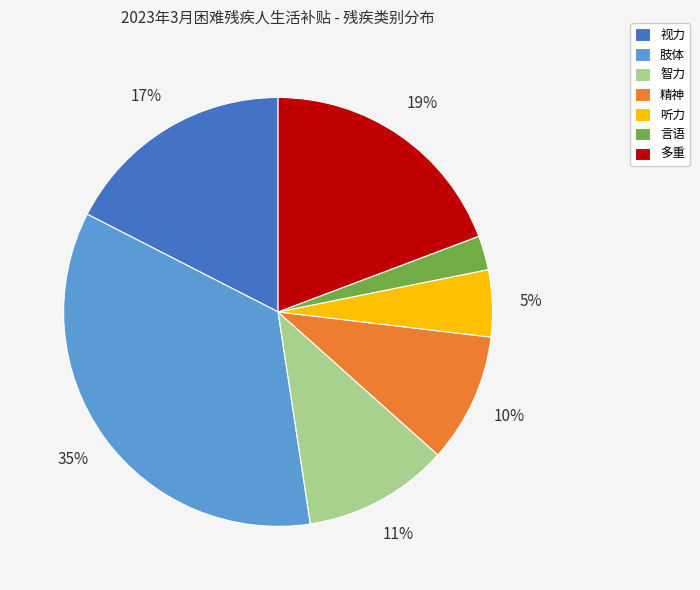

Between 言语 and 视力, which is larger?

视力